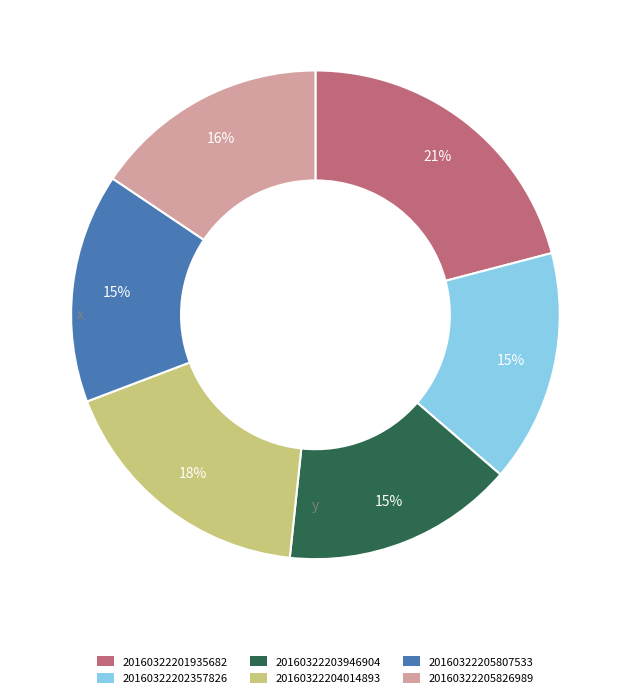

Is the sum of 20160322202357826 and 20160322205826989 greater than half?

No